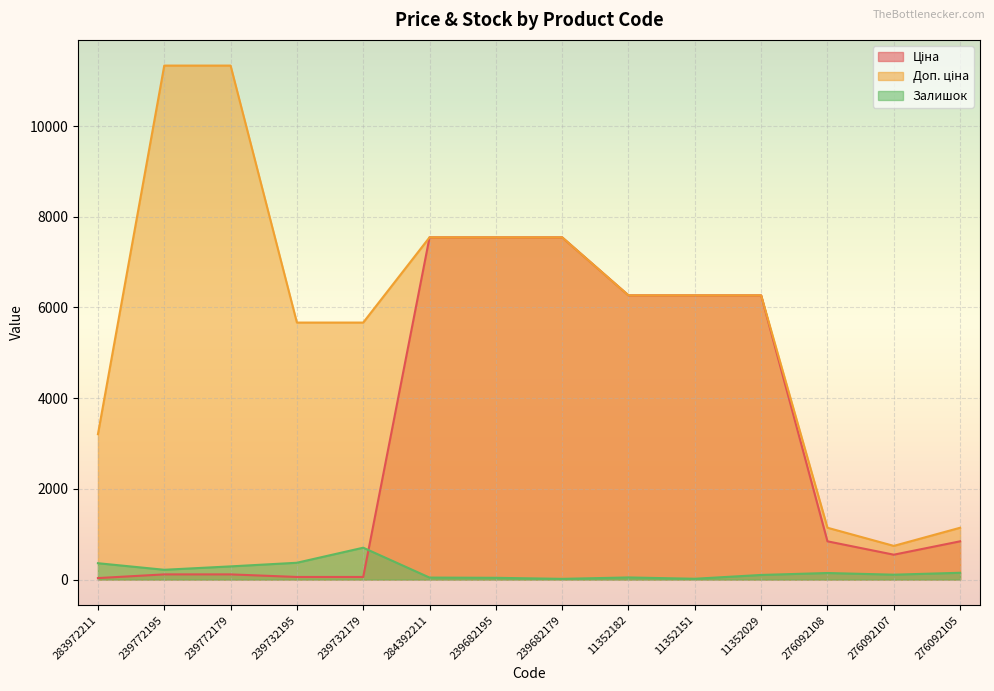

What is the lowest value of the Залишок series?

15.0